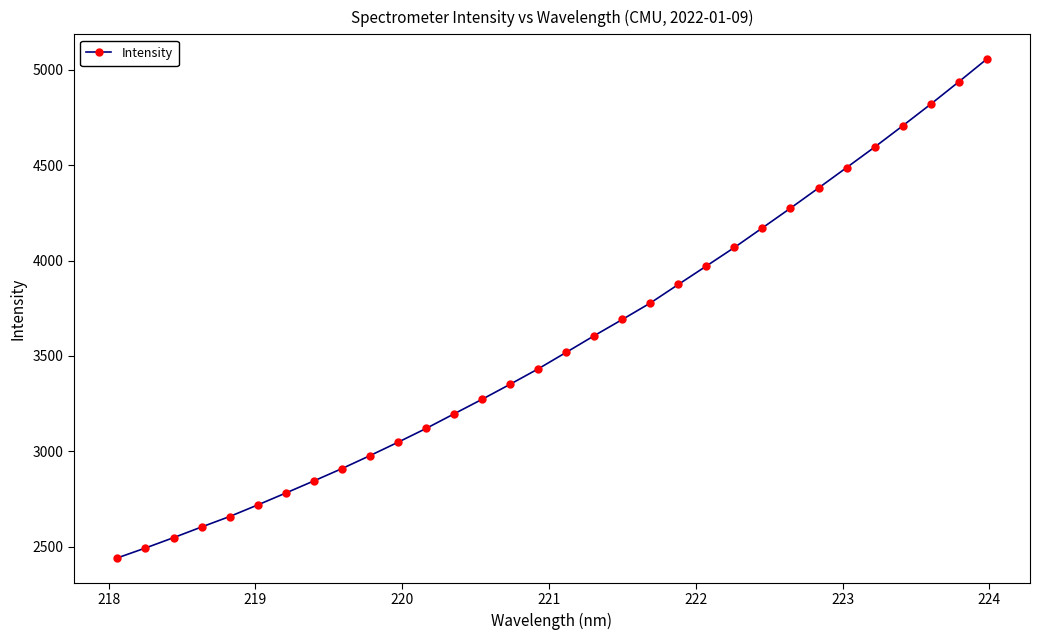

What is the difference between the maximum and second lowest values?

2561.8